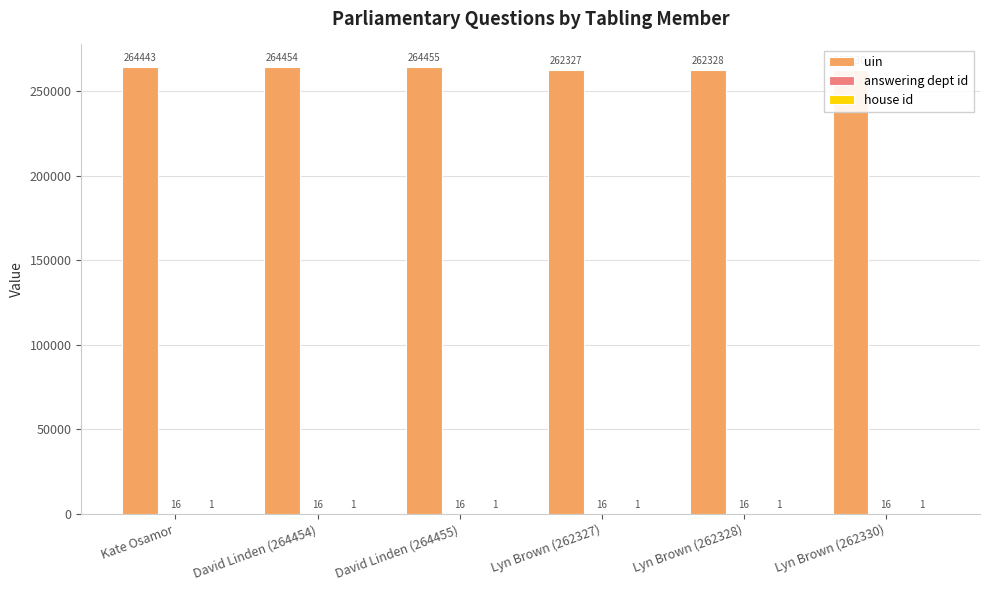

Are the bars horizontal?

No